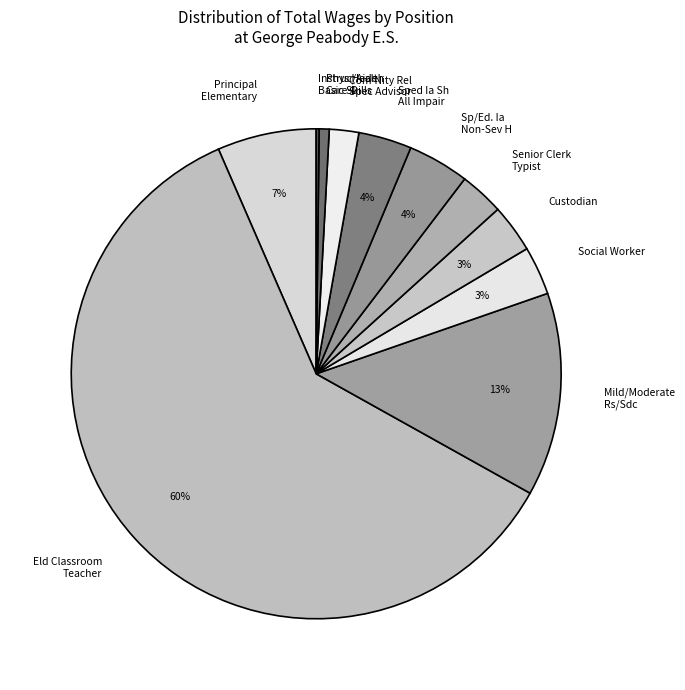

Do Phys Health Care-D and Sp/Ed. Ia Non-Sev H together represent more than half of the pie?

No